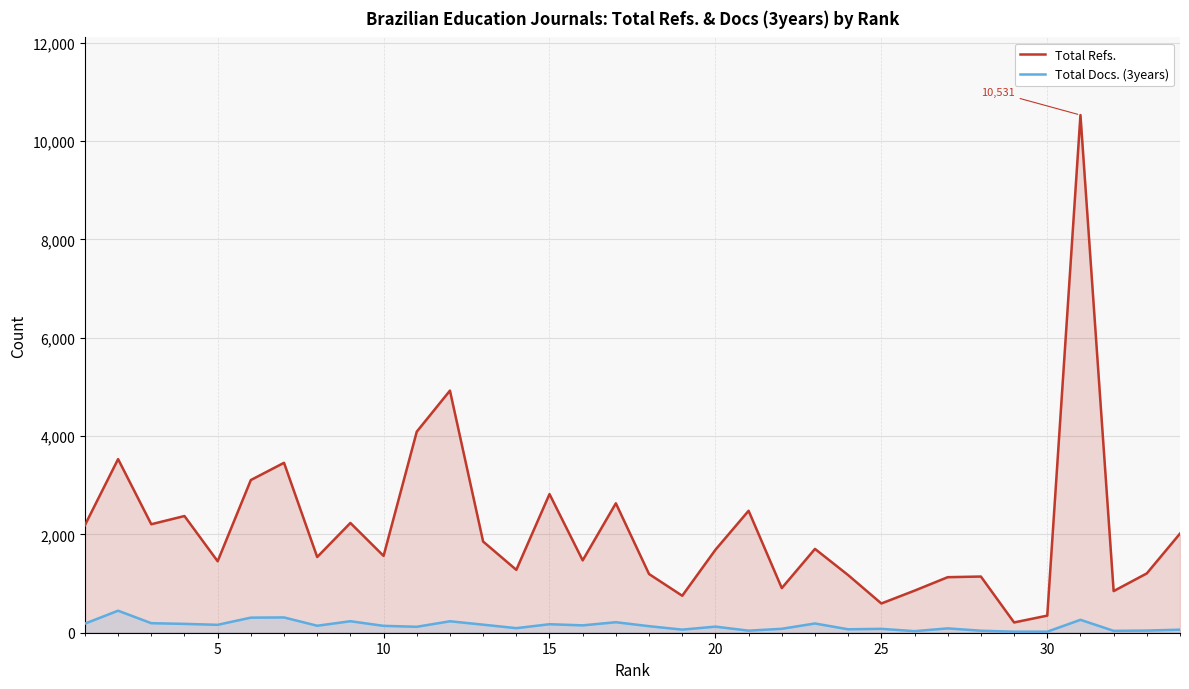

What is the greatest value displayed?

10531